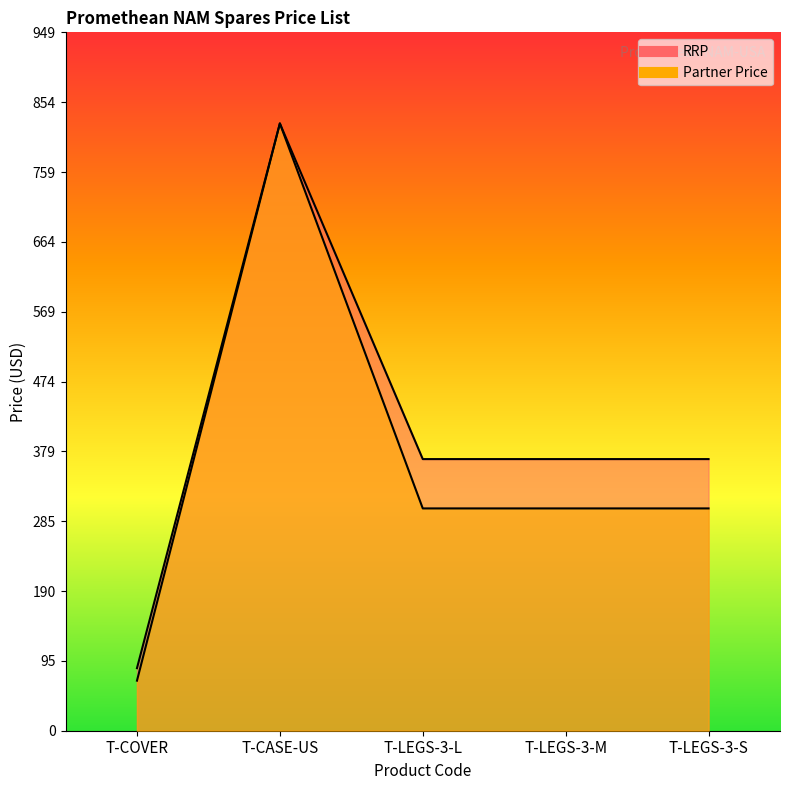

What is the average value of the Partner Price series?

360